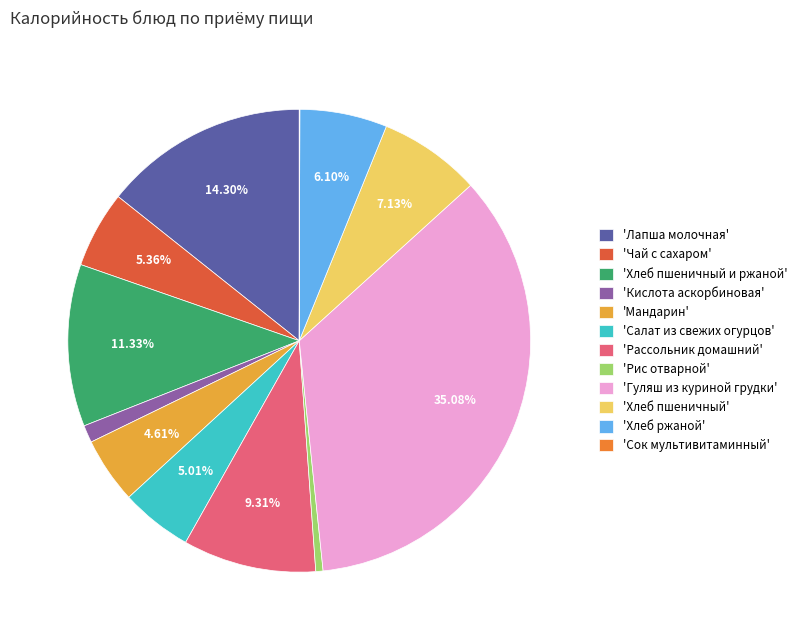

Which category has the biggest portion of the pie?

'Гуляш из куриной грудки'